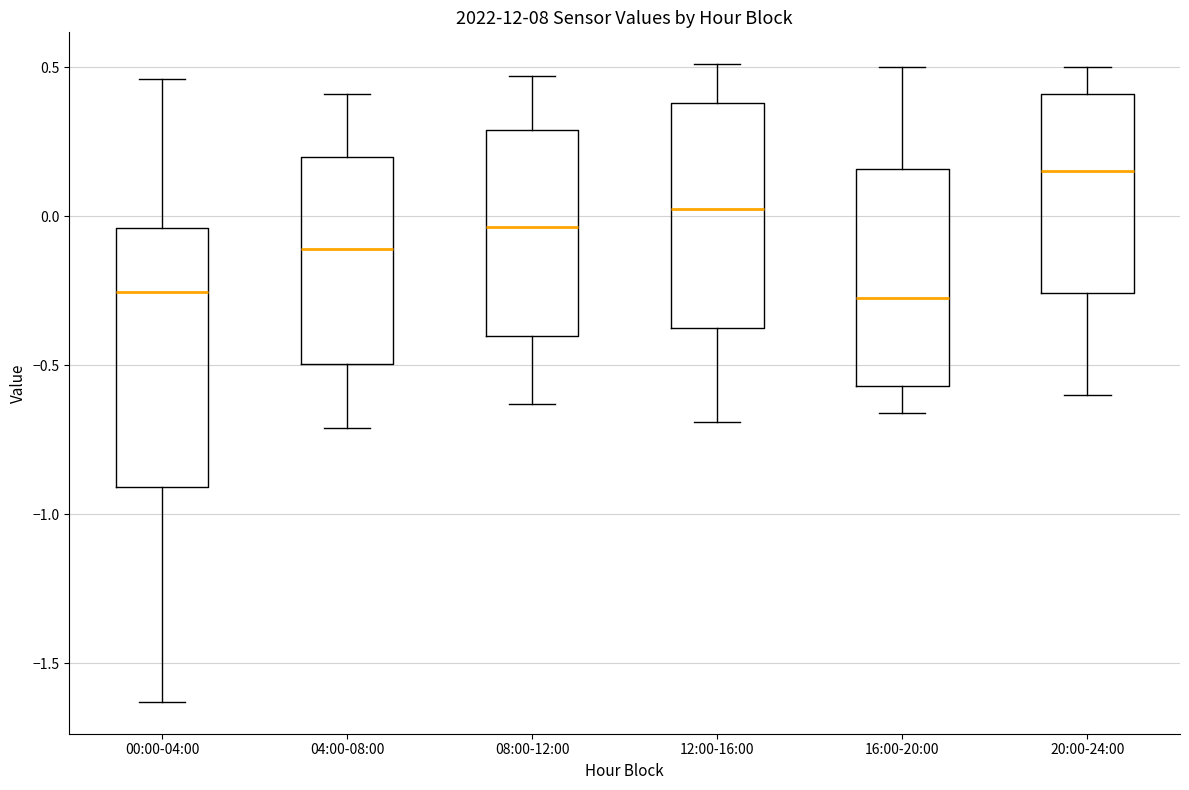

Which box's median line is the highest?

20:00-24:00